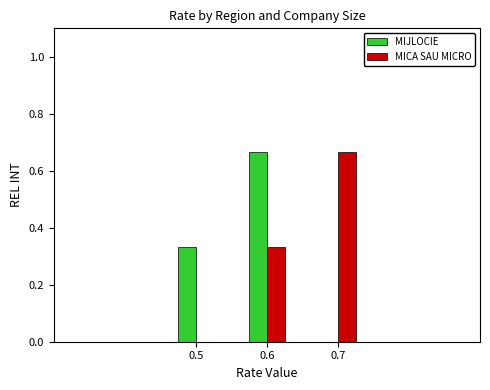

The MICA SAU MICRO series shows 1.0 at 0.7. True or false?

False